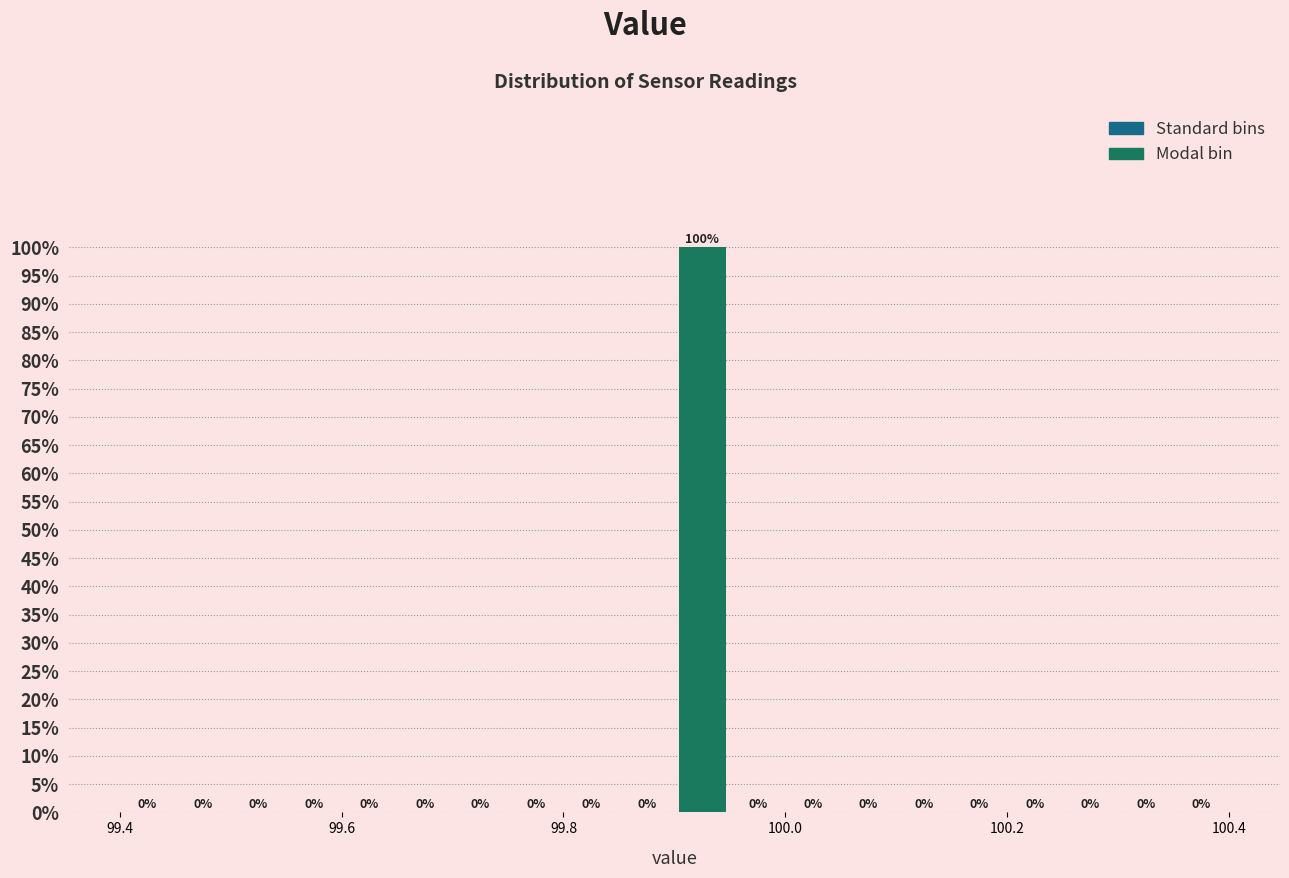

Around what value on the x-axis is the tallest bar? Give the approximate position of its centre, as read against the axis.

99.92